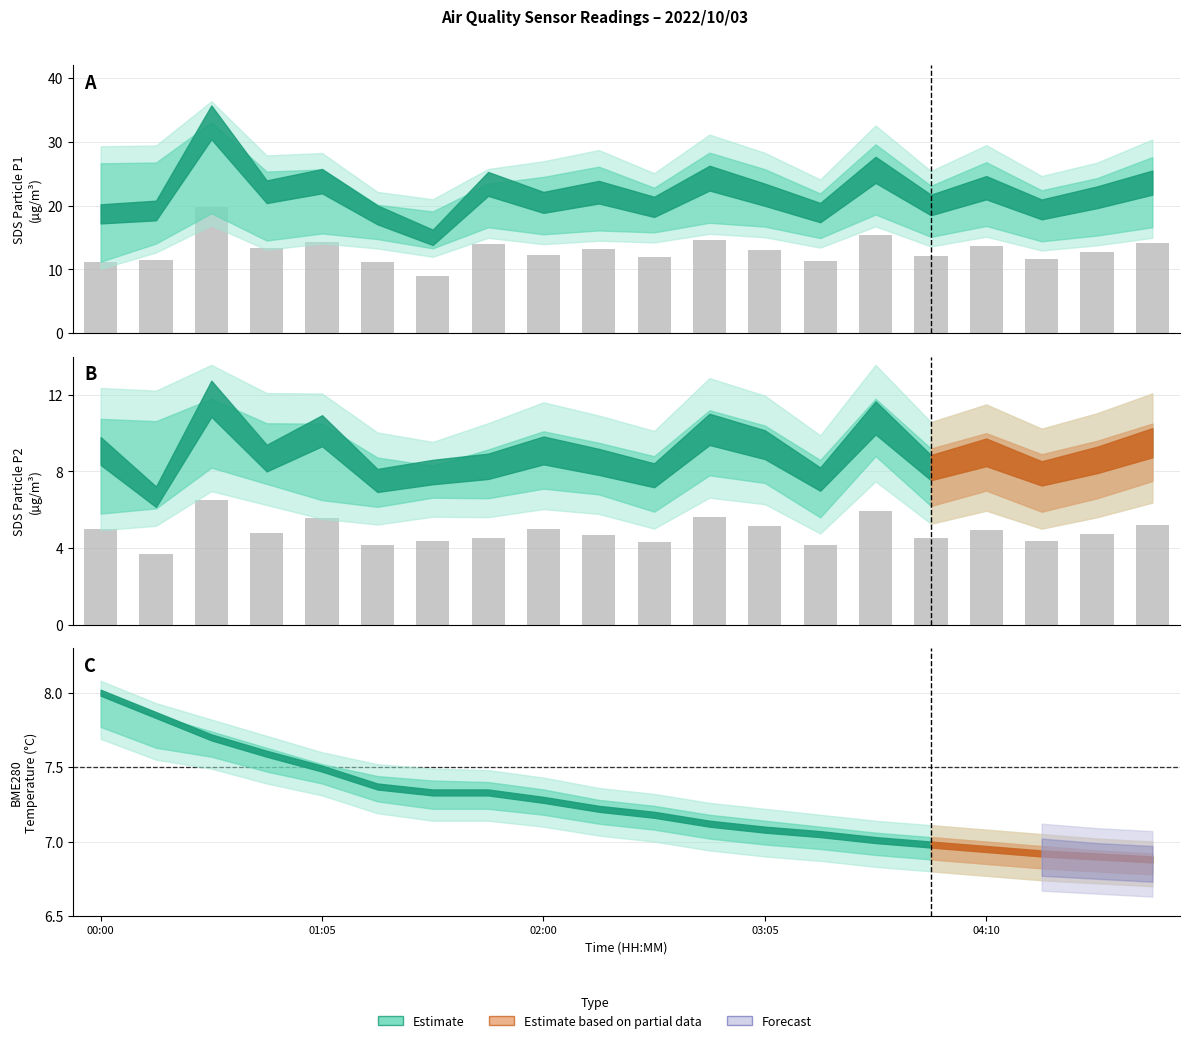

At which label is SDS_P1 closest to 14?

01:43